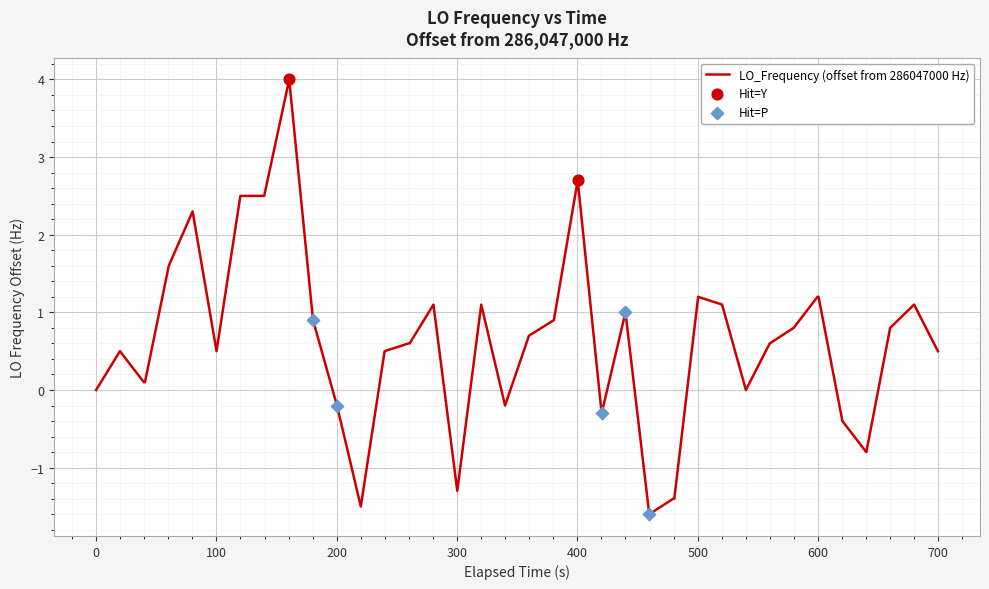

What is the difference between the maximum and minimum values?

5.6